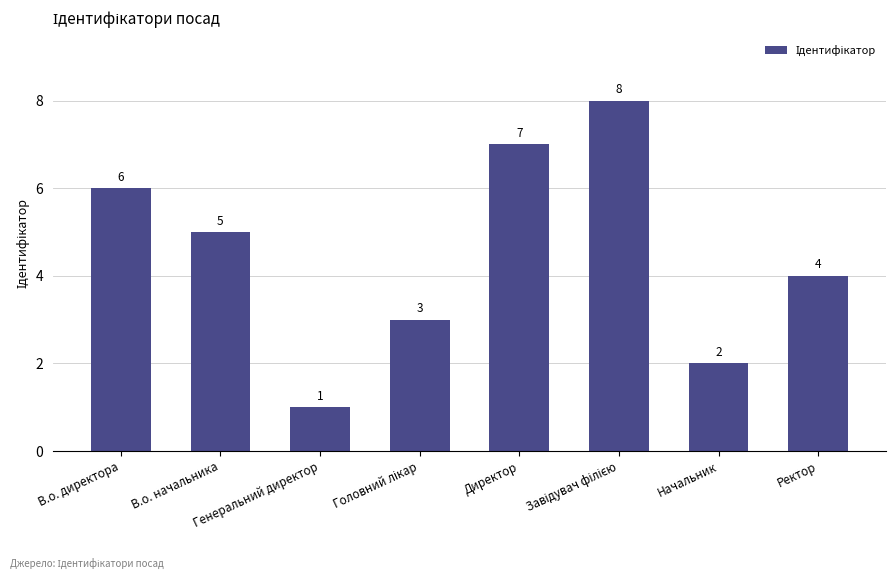

What position from the left is В.о. директора?

1